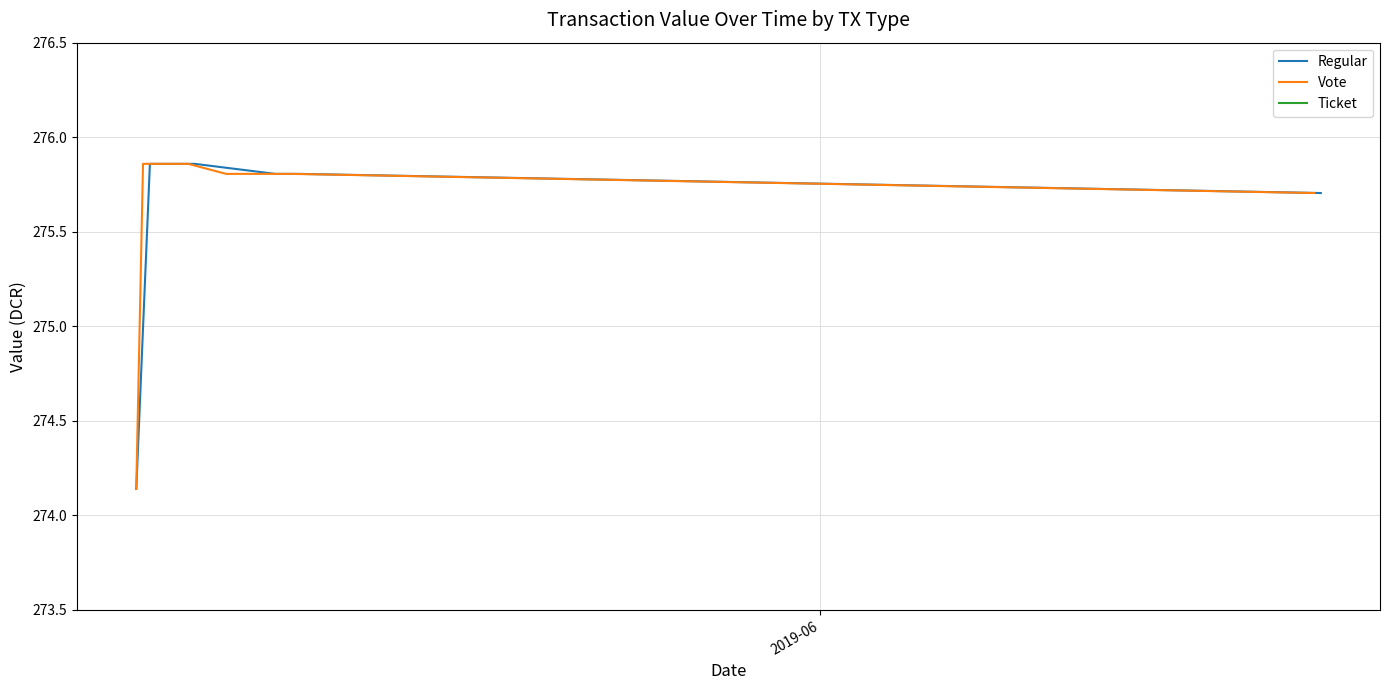

At how many categories does at least one series exceed 274?

14